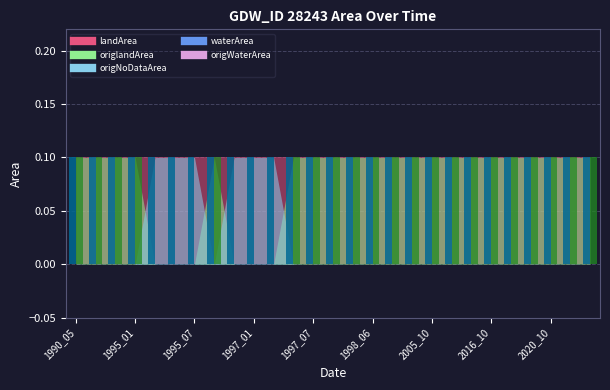

Which category has the lowest value in the origlandArea series?

1995_03